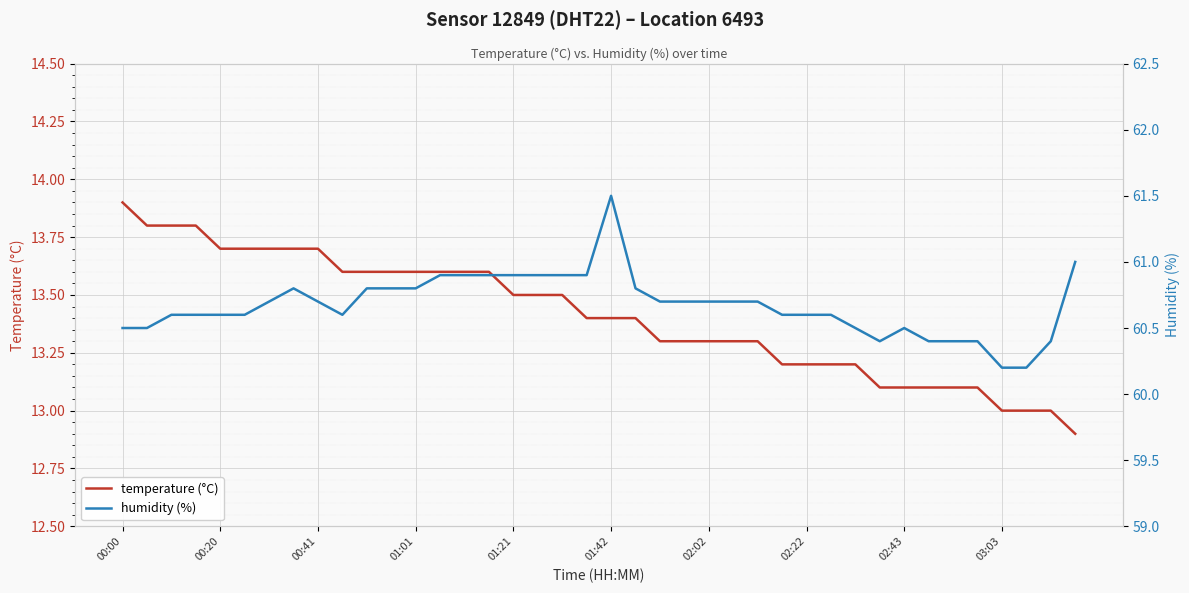

What is the average value of the temperature (°C) series?

13.4